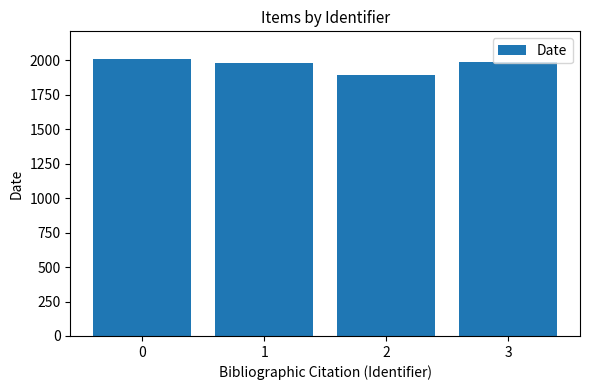

Is it true that the value at 0 is 3591?

False